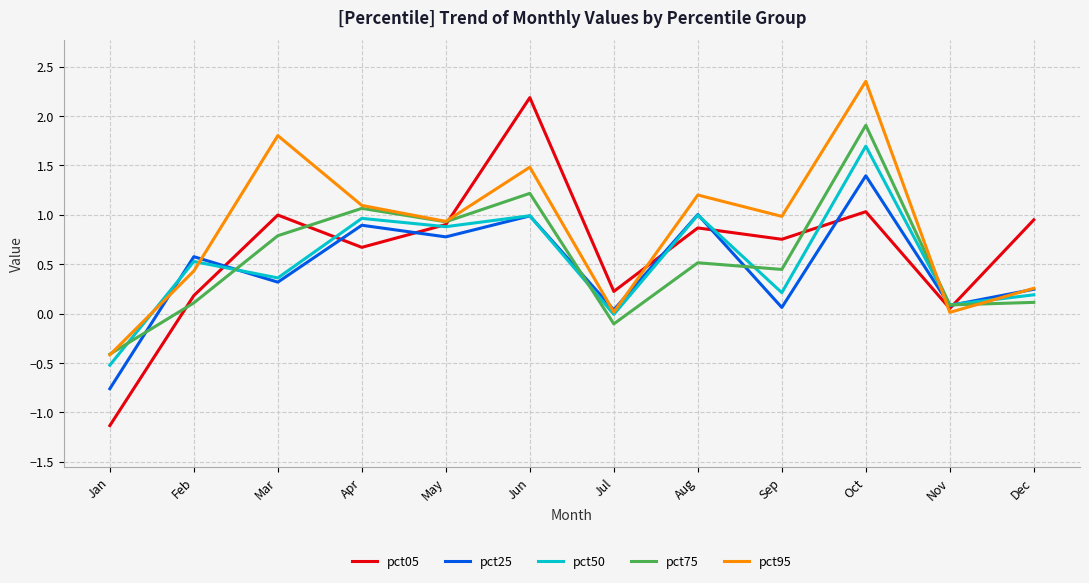

Which series has the largest range (max minus min)?

pct05